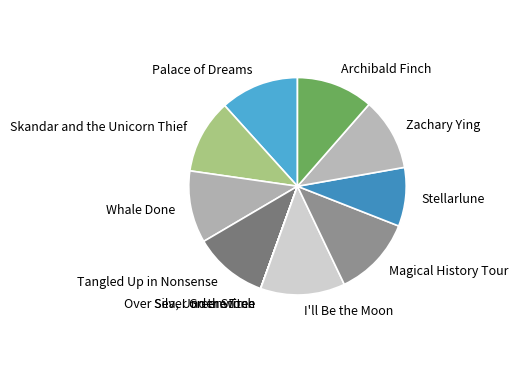

The Magical History Tour slice represents 12% of the pie. True or false?

True